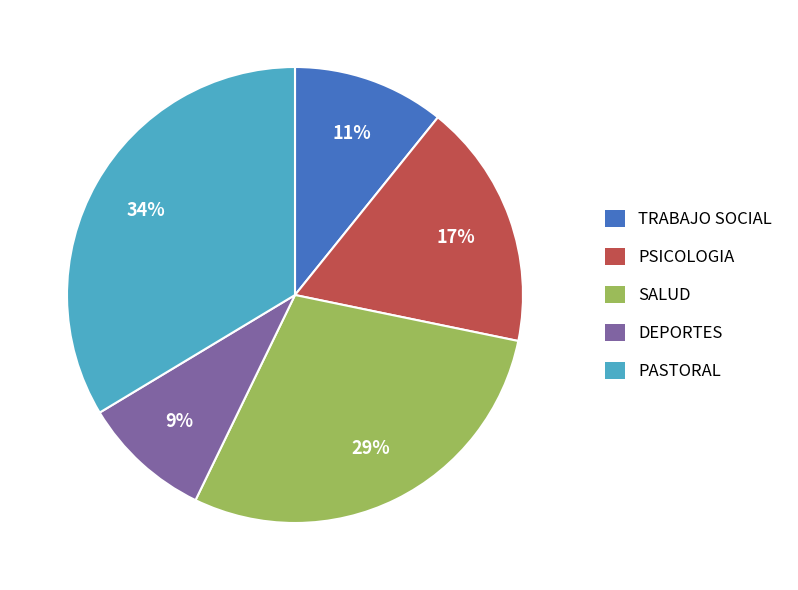

Is there any slice that represents more than half of the pie?

No